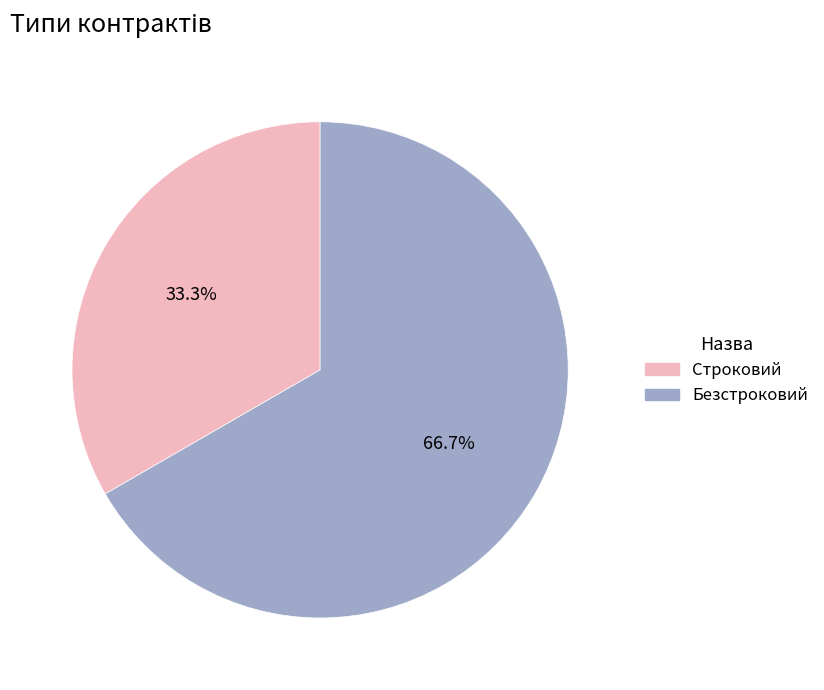

To the nearest percent, what is the combined percentage of Строковий and Безстроковий?

100%